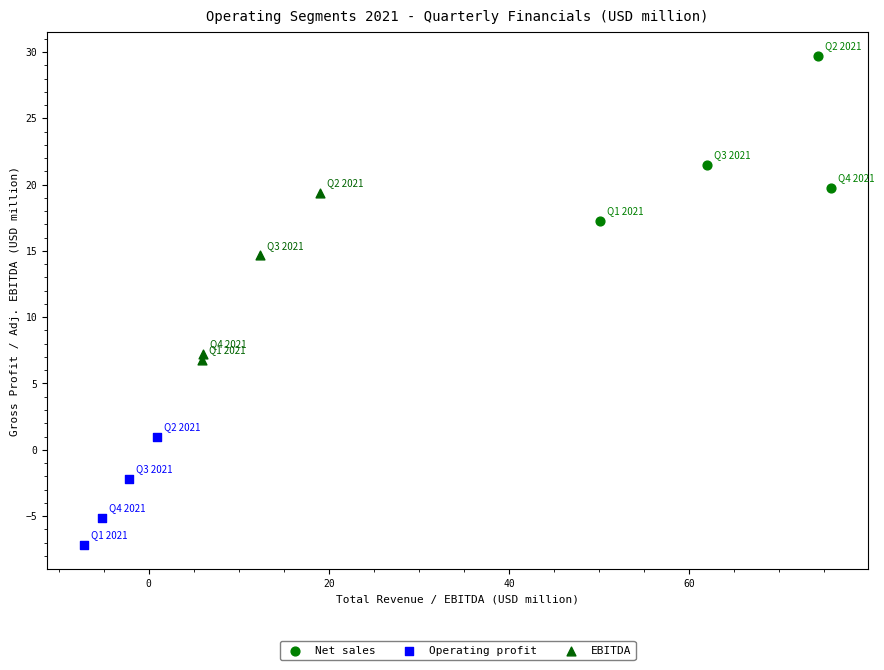

Which series has the widest spread of Y values?

EBITDA